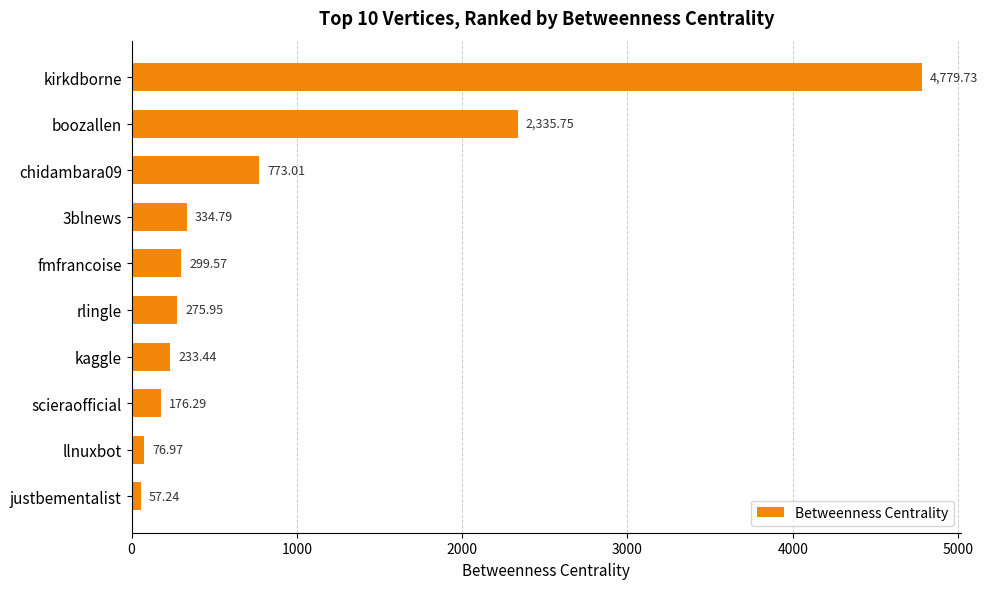

Approximately how many times larger is the value at kirkdborne compared to scieraofficial?

27.1